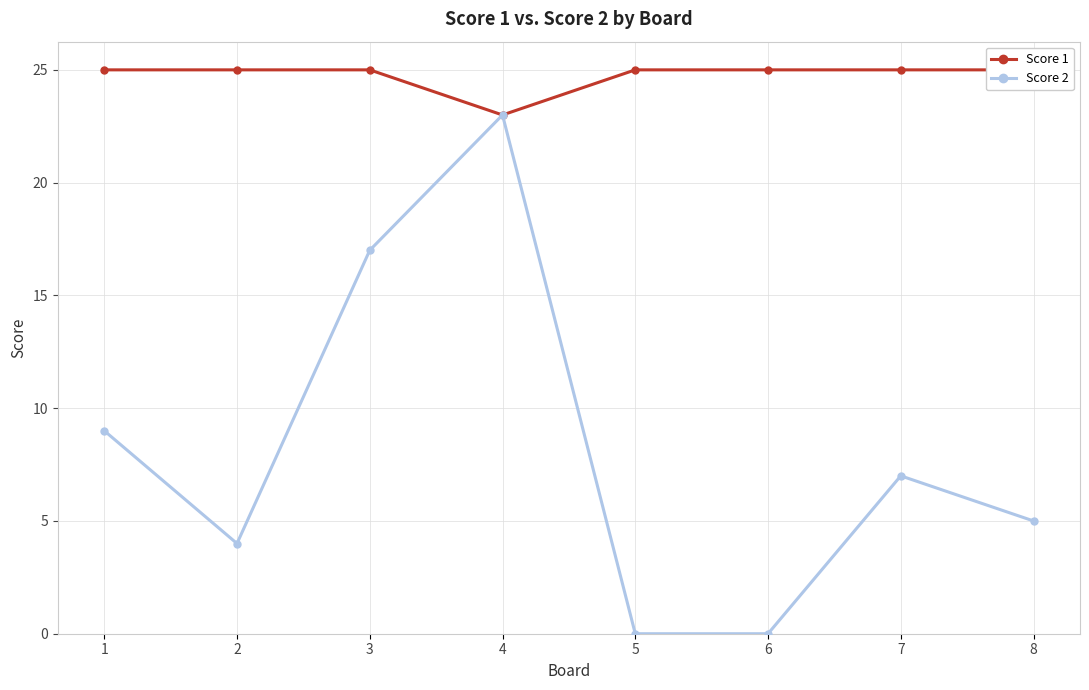

At which label does Score 2 first exceed 7?

1